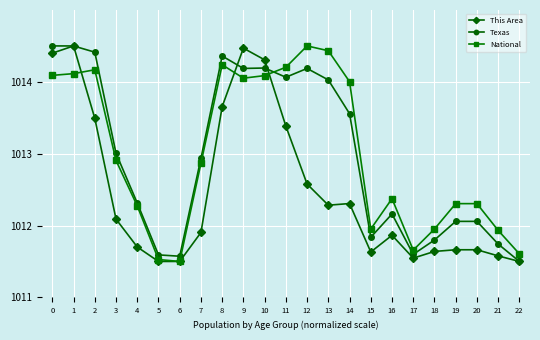

Count the number of categories in the chart.

23